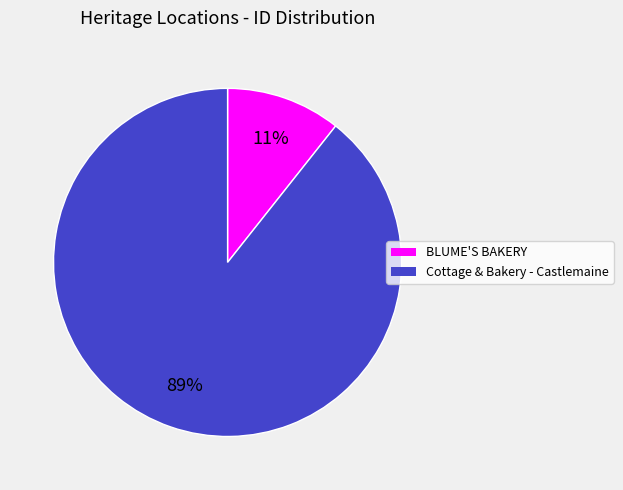

To the nearest percent, what is the average slice percentage?

50%